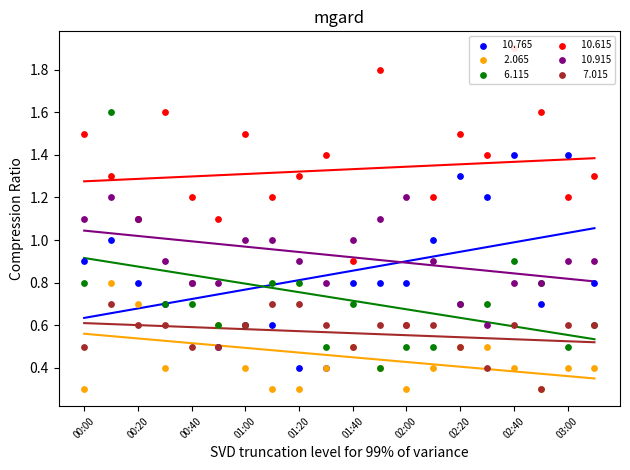

What is the total value across all series at 00:40?

4.8